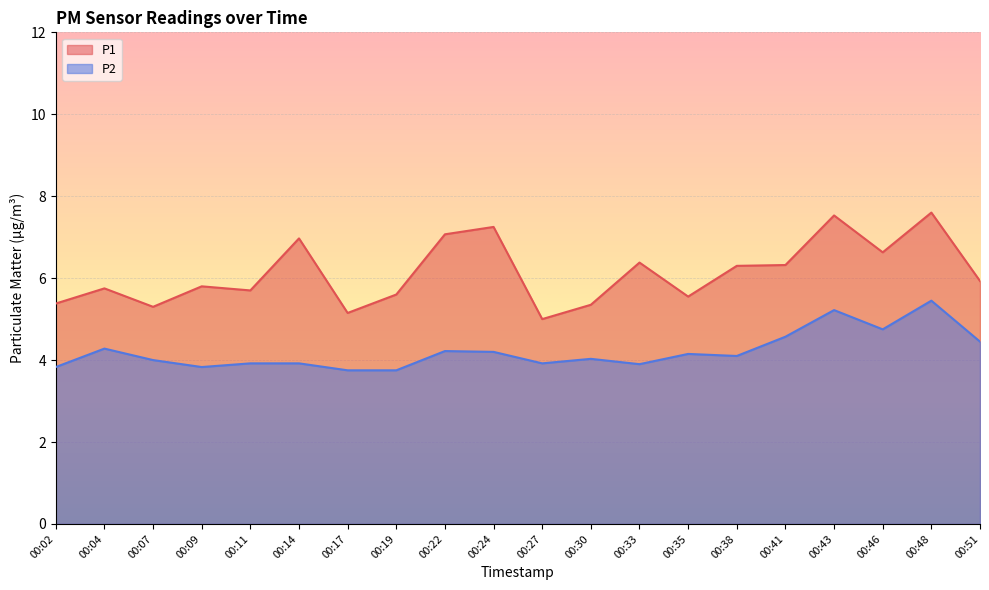

Where is P1 nearest to the value 6?

00:51